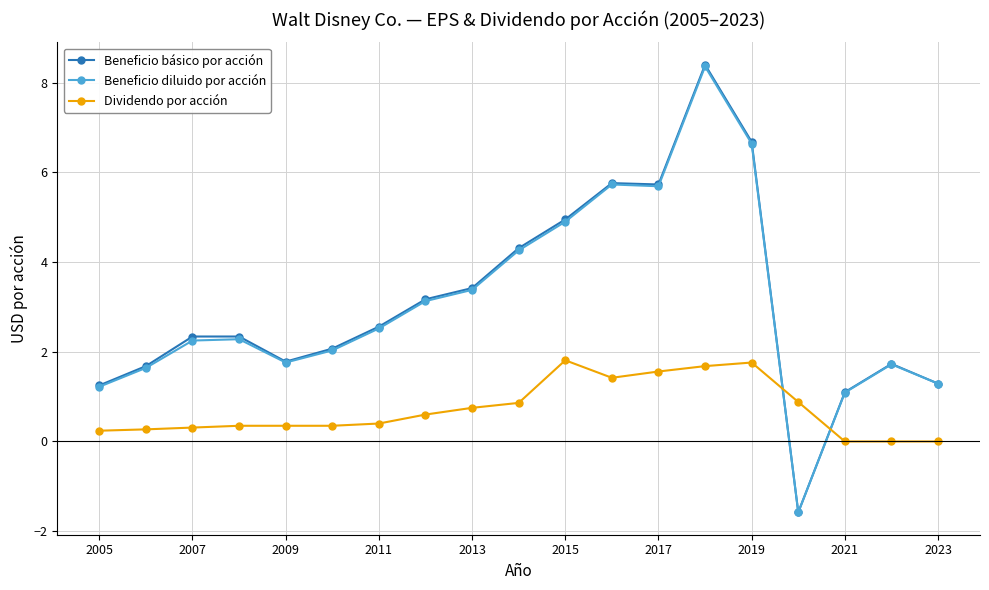

What is the greatest value displayed?

8.4